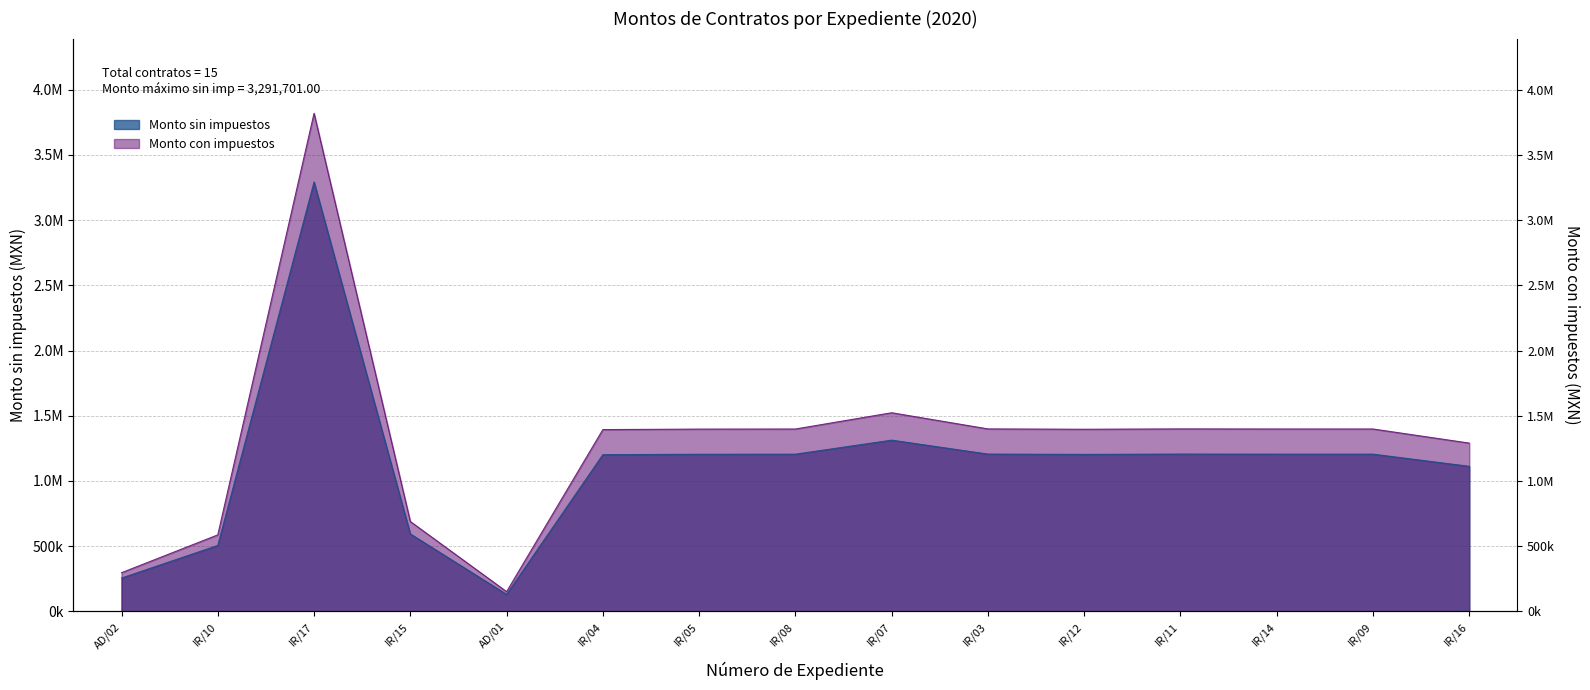

How many interior local valleys does the Monto con impuestos series have?

3